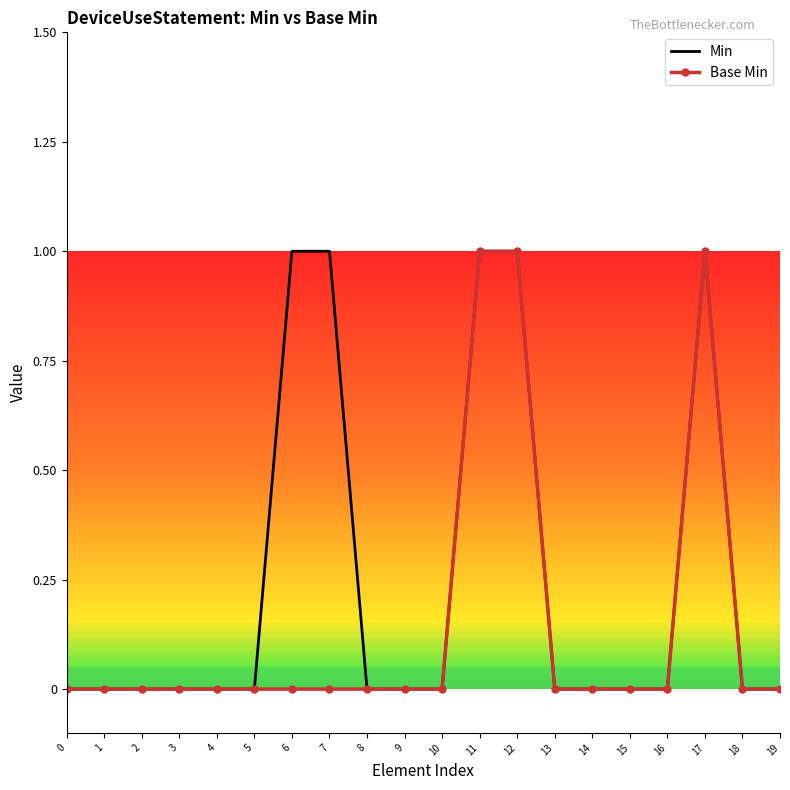

Is it true that Base Min equals 0 at 13?

True